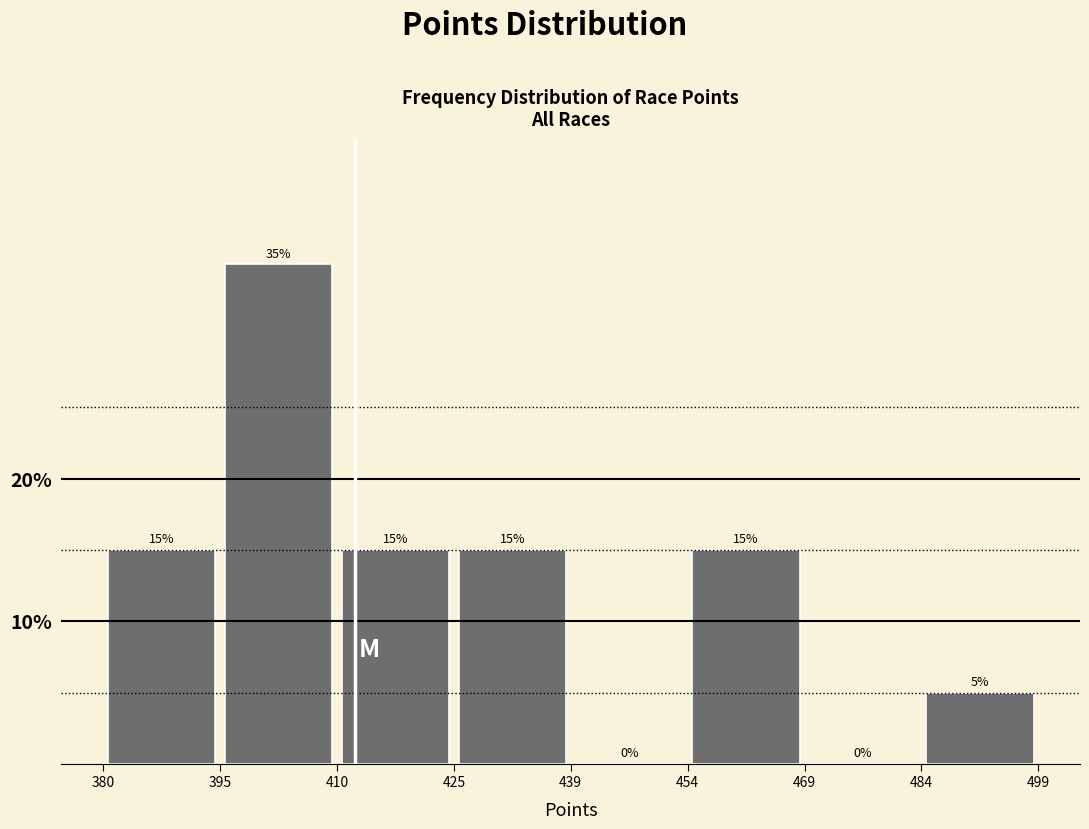

Which range on the x-axis has the tallest bar?

395 to 410